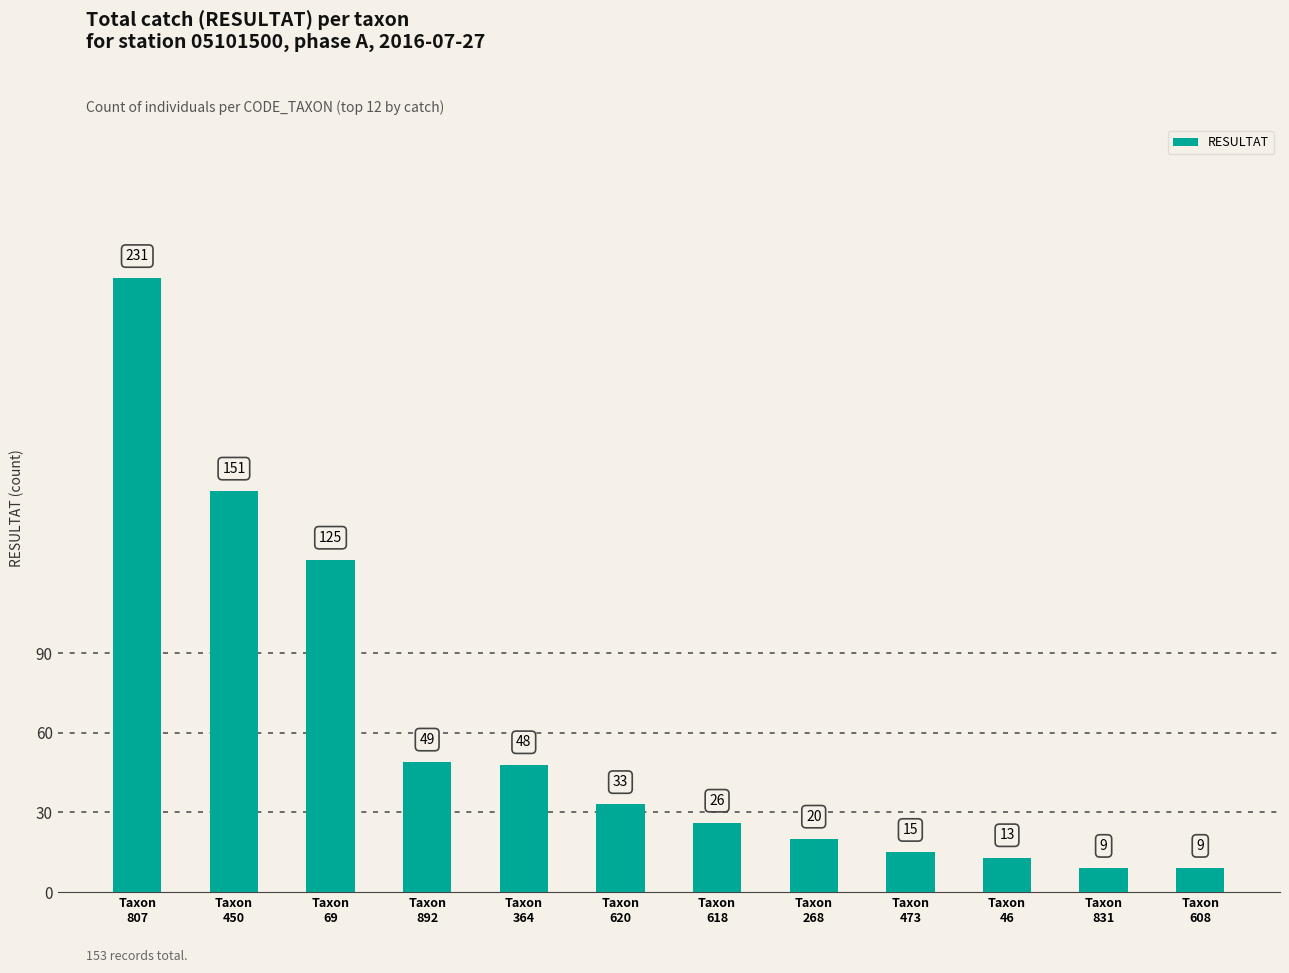

What is the label of the 1st bar from the left?

Taxon
807